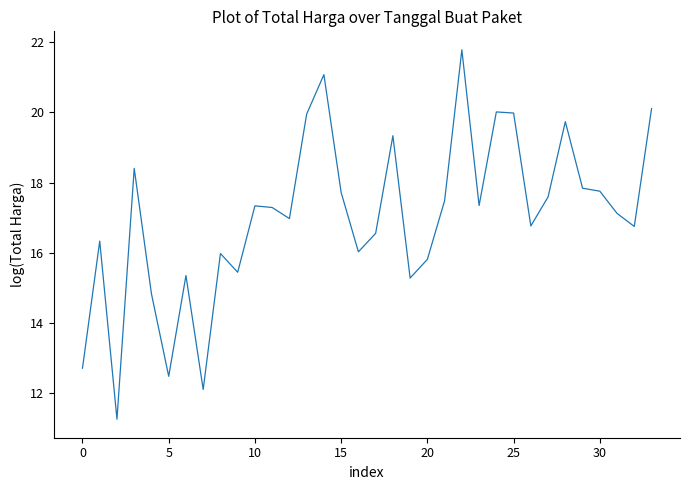

What is the maximum value shown in the chart?

21.8